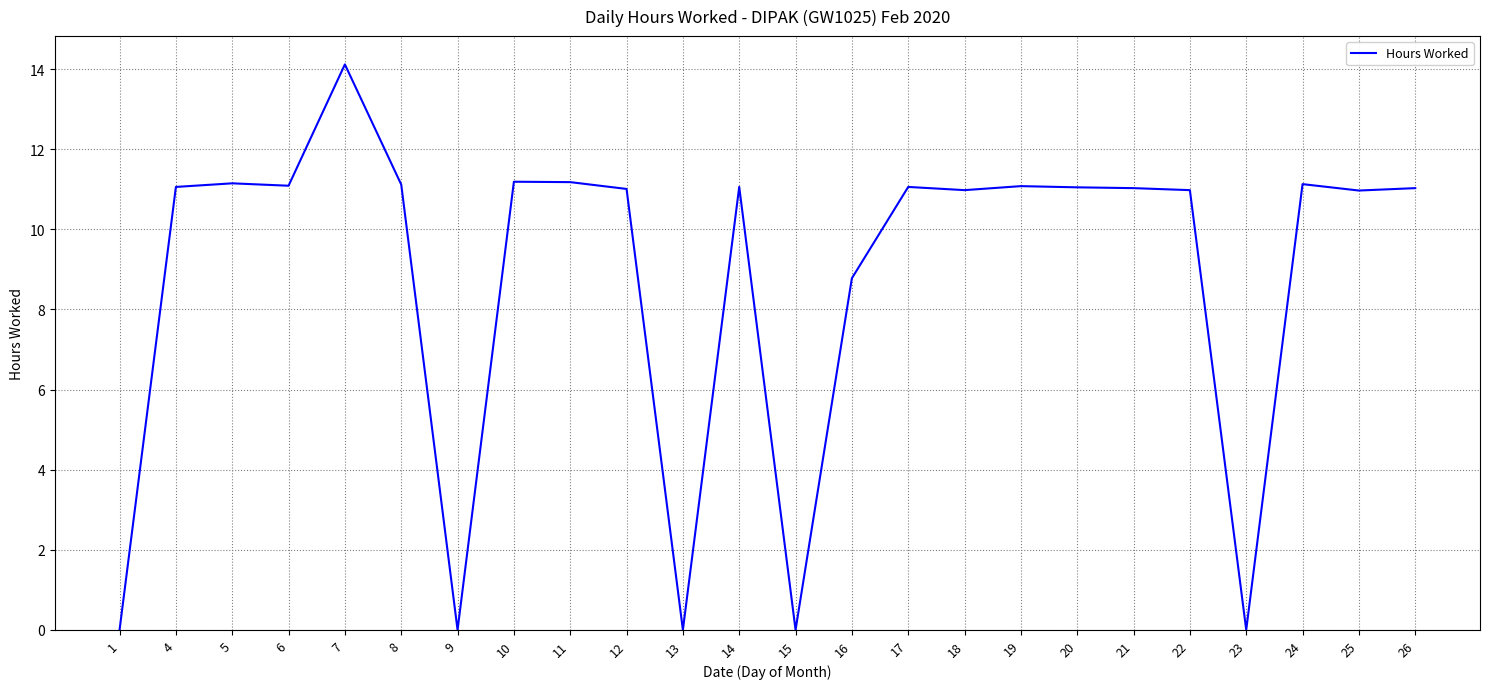

How many lines are shown in the chart?

1